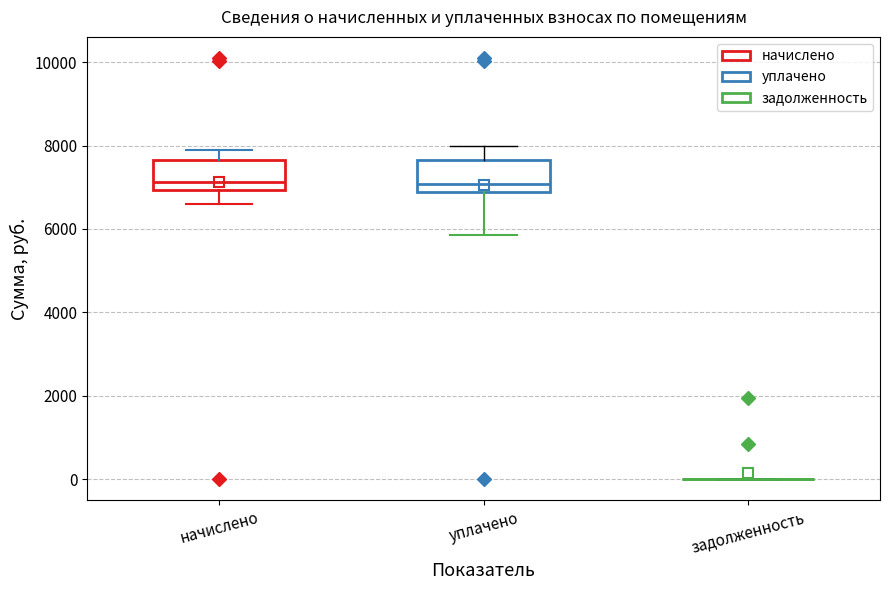

Reading left to right, transcribe this box plot: for each box, give where its median line is, the range the box spans, and where its two whiskers end, as read against the y-axis. The values are not printed on the chart, so give them approximately, as read against the axis.

начислено: median 7200, box 7000 to 7600, whiskers 6600 to 7800
уплачено: median 7000, box 6800 to 7600, whiskers 5800 to 8000
задолженность: box collapsed to a line at 0, whiskers 0 to 0